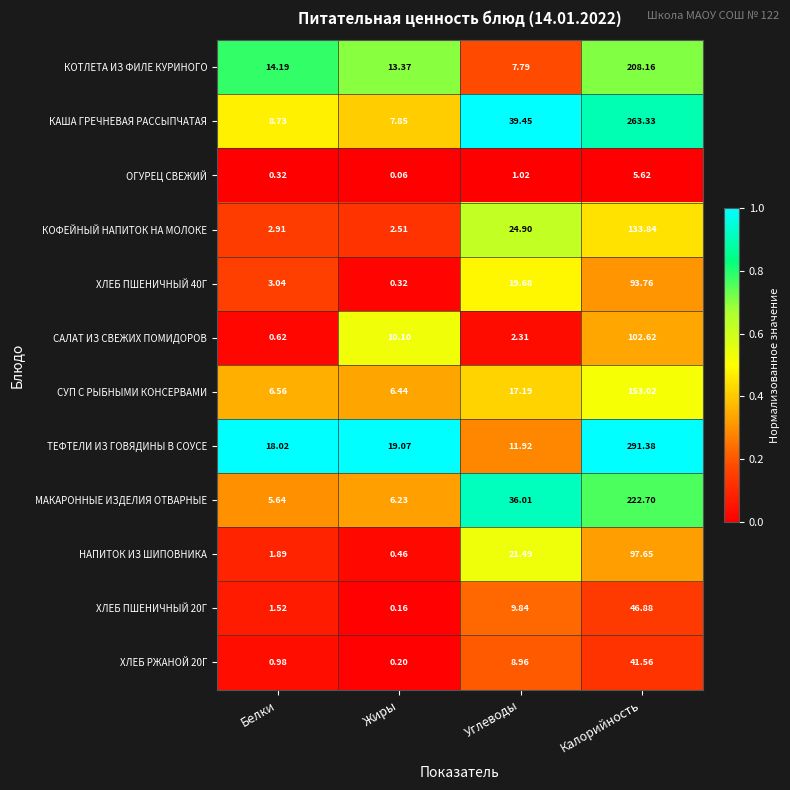

At which category is the sum across all series the highest?

Калорийность